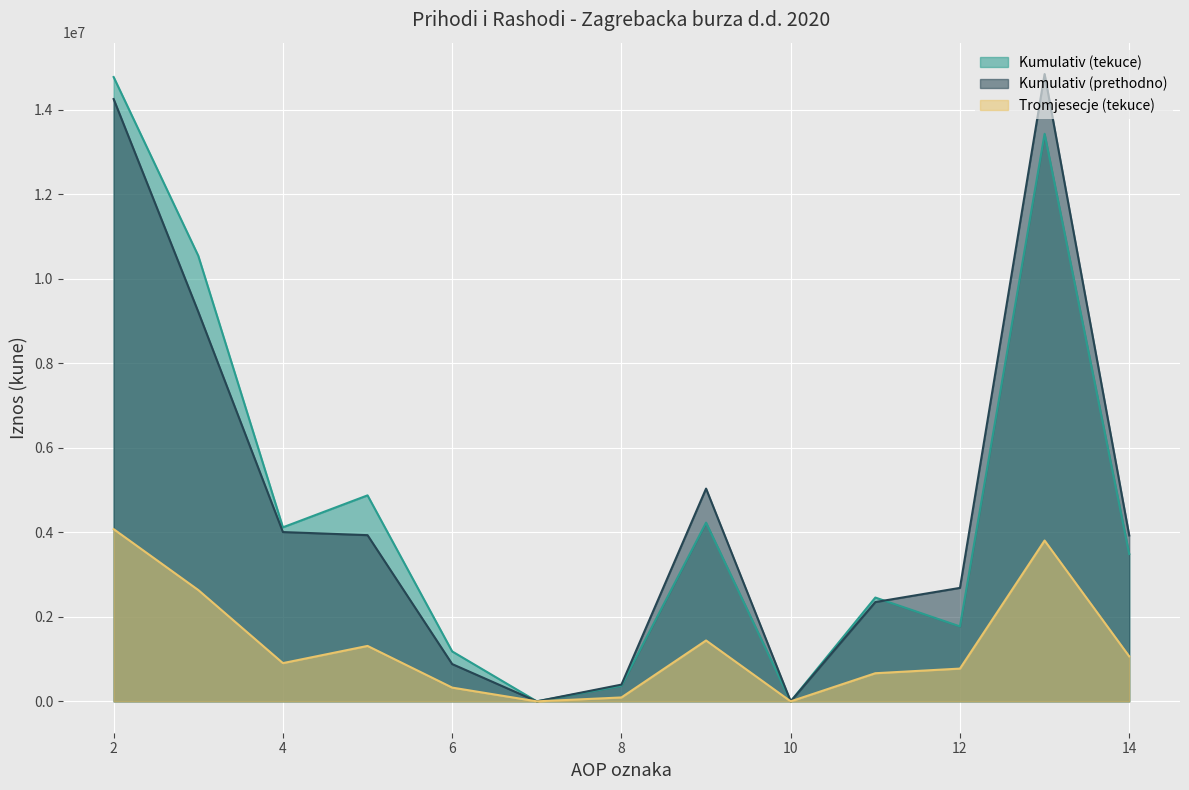

What are all the series names shown in the legend?

Kumulativ (tekuce), Kumulativ (prethodno), Tromjesecje (tekuce)